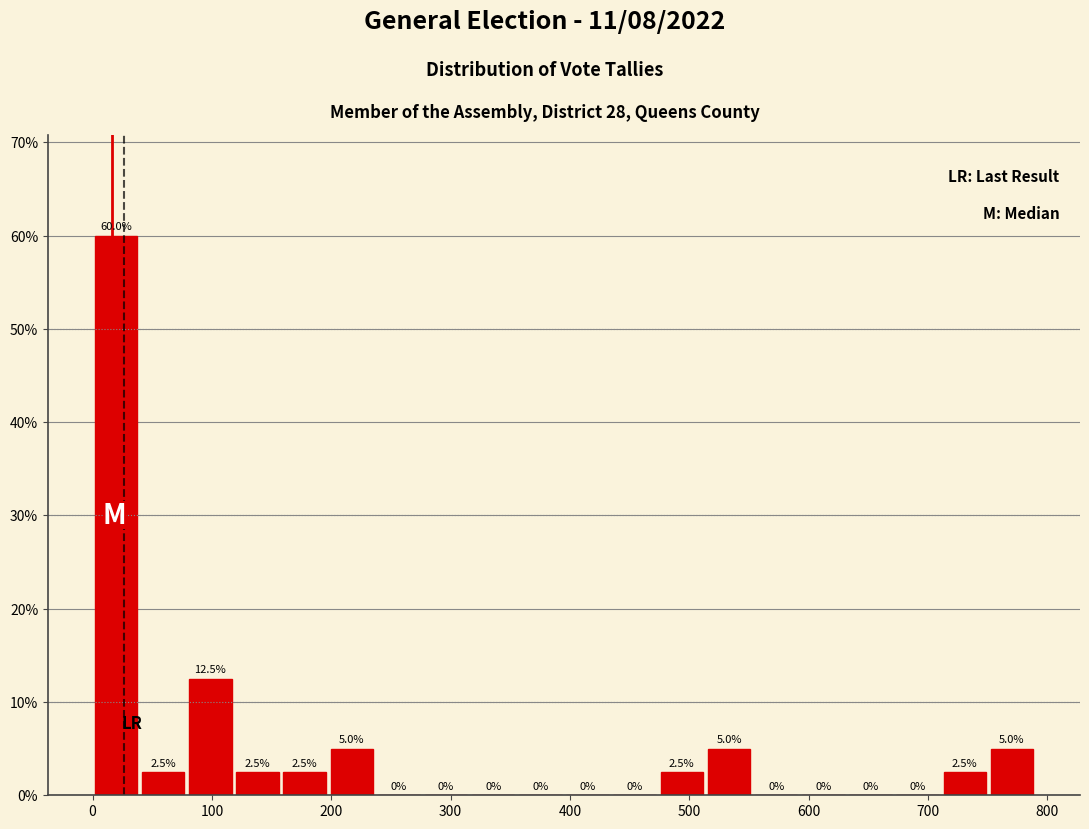

Around what value on the x-axis is the tallest bar? Give the approximate position of its centre, as read against the axis.

20